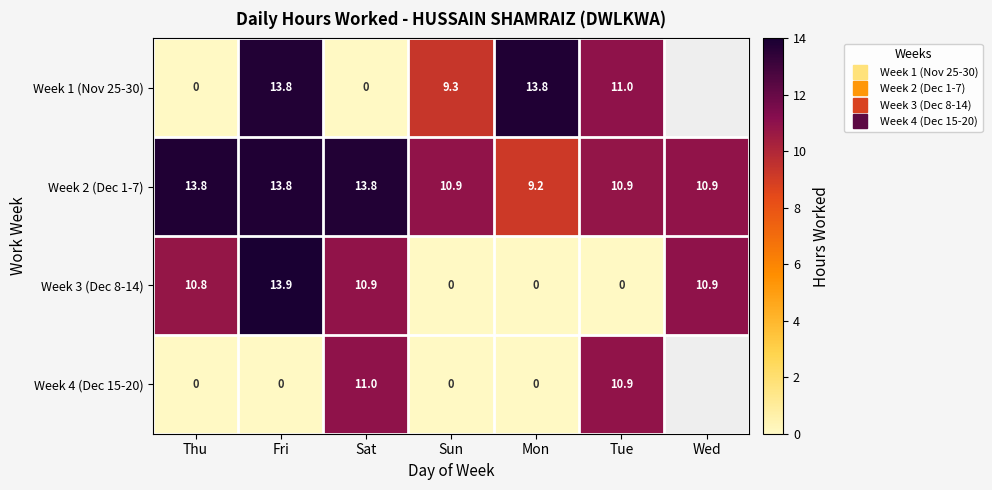

Which series has the largest total across all categories?

Week 2 (Dec 1-7)